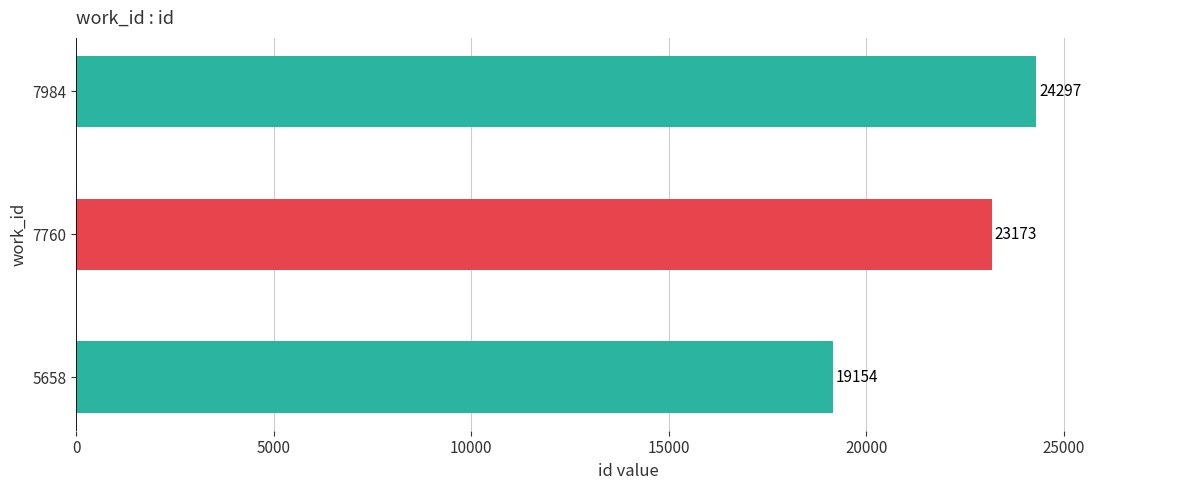

How many values are between 19154 and 24297?

3